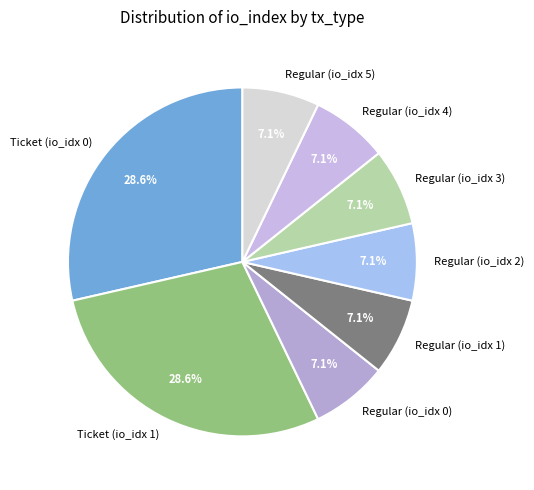

To the nearest percent, what is the average slice percentage?

12%